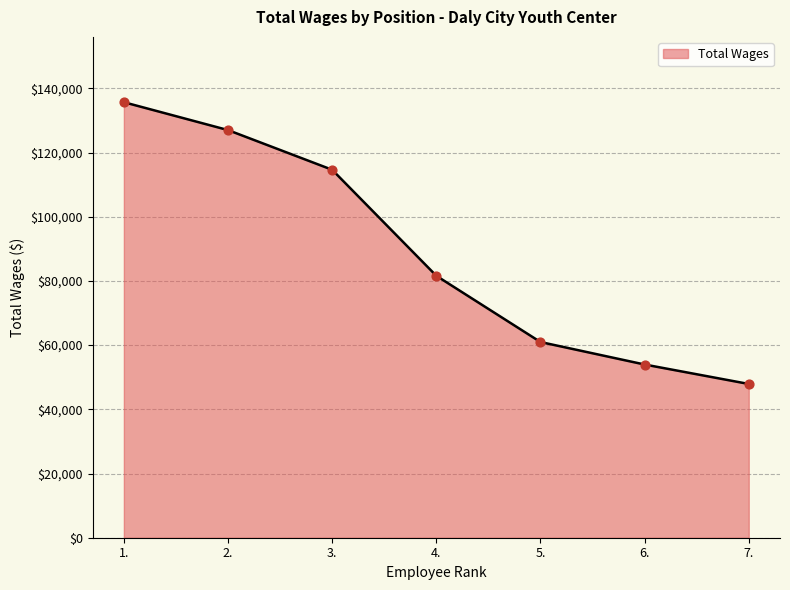

What is the change in value from 4. to 7.?

-33701